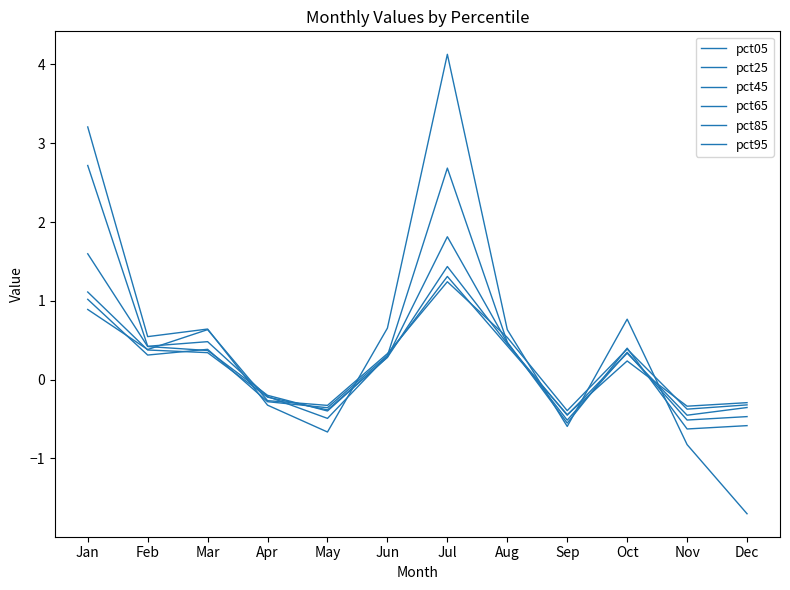

Which series has the largest range (max minus min)?

pct05